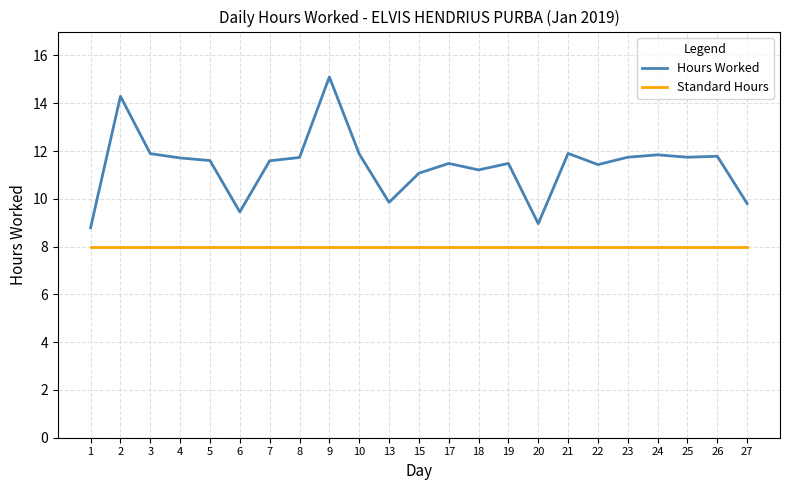

What is the difference between the maximum and minimum values in the Hours Worked series?

6.3